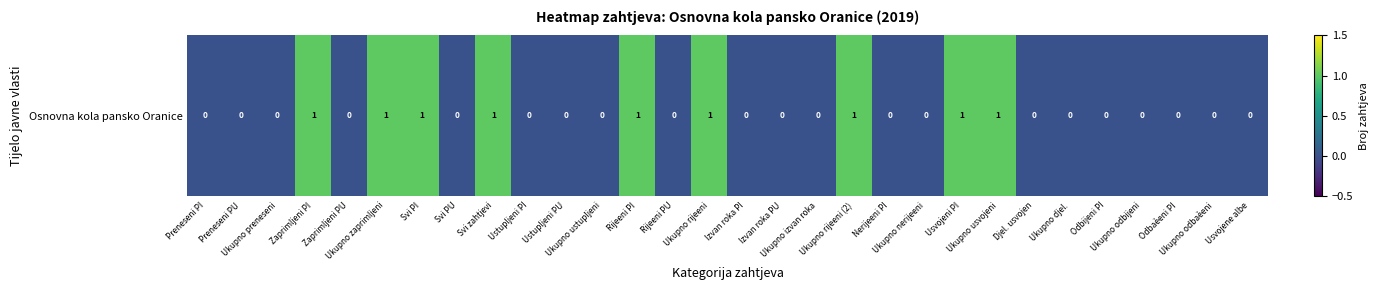

The chart shows a value of 0 at Ukupno izvan roka. True or false?

False